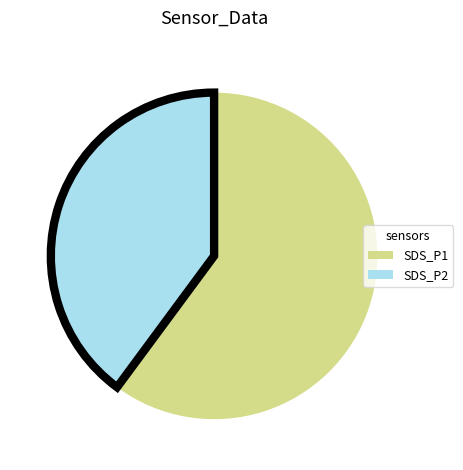

Does any single category account for the majority?

Yes